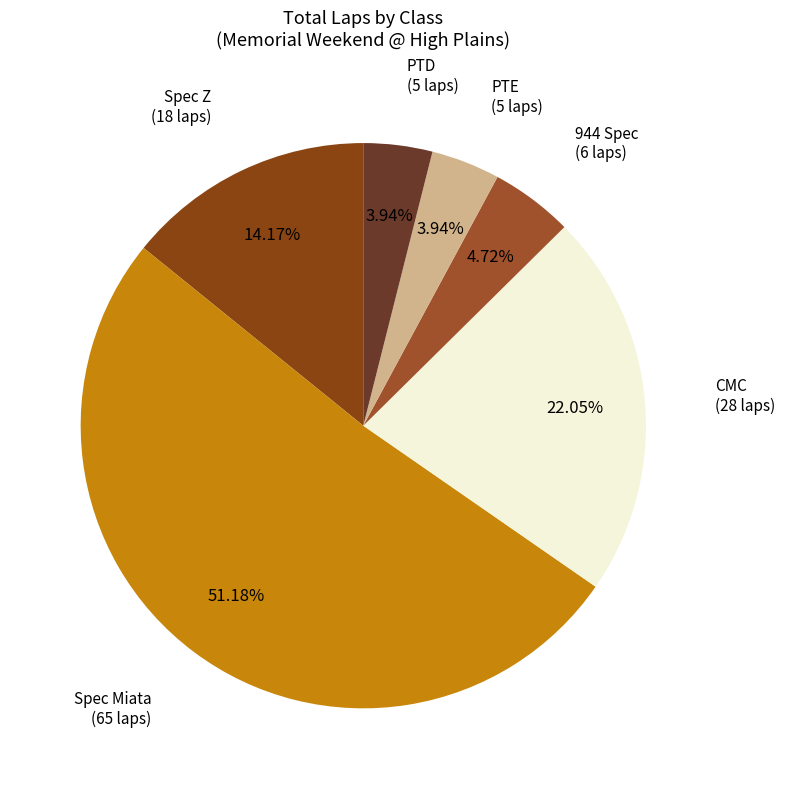

How many segments does this pie chart have?

6